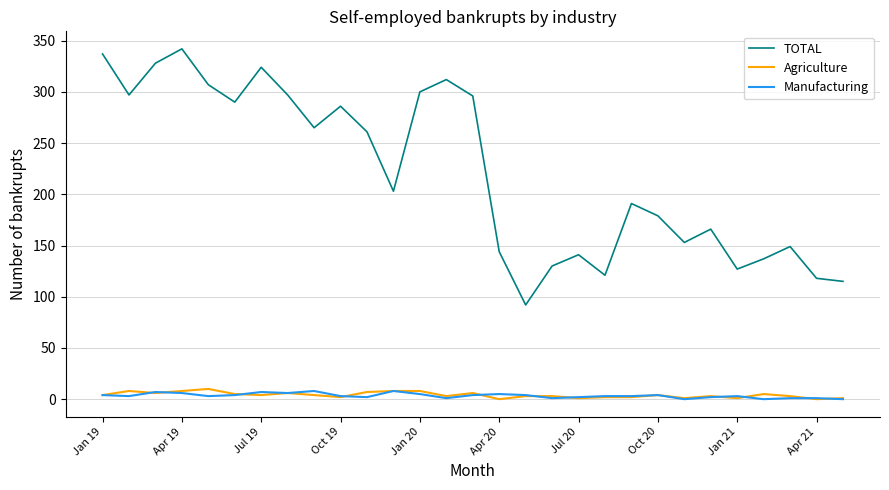

True or false: TOTAL and Agriculture intersect in this chart.

False